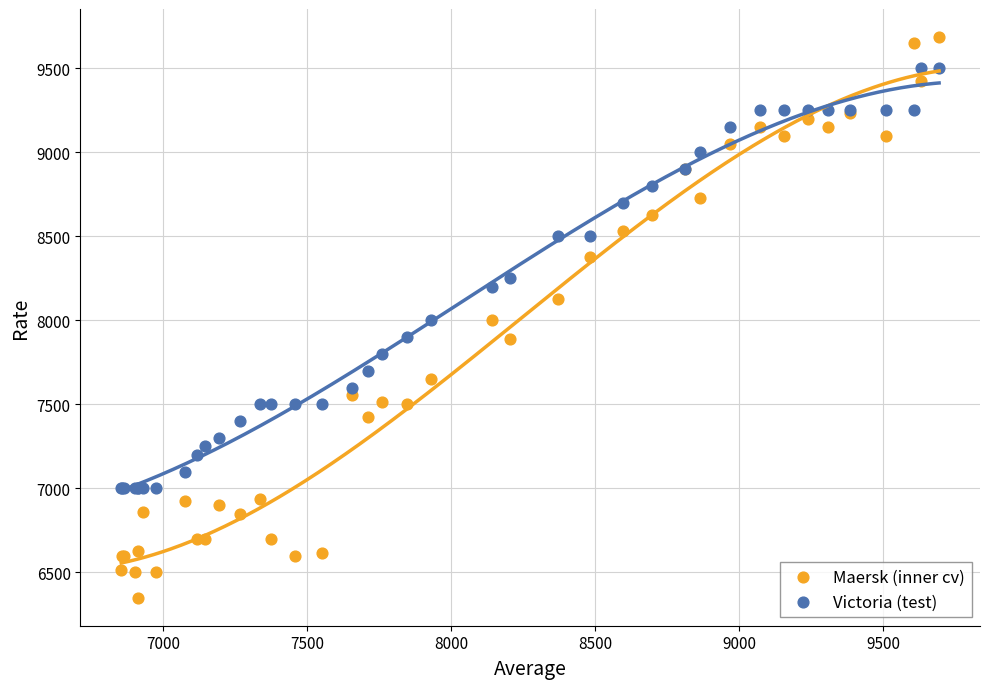

Which series has the widest spread of Y values?

Maersk (inner cv)